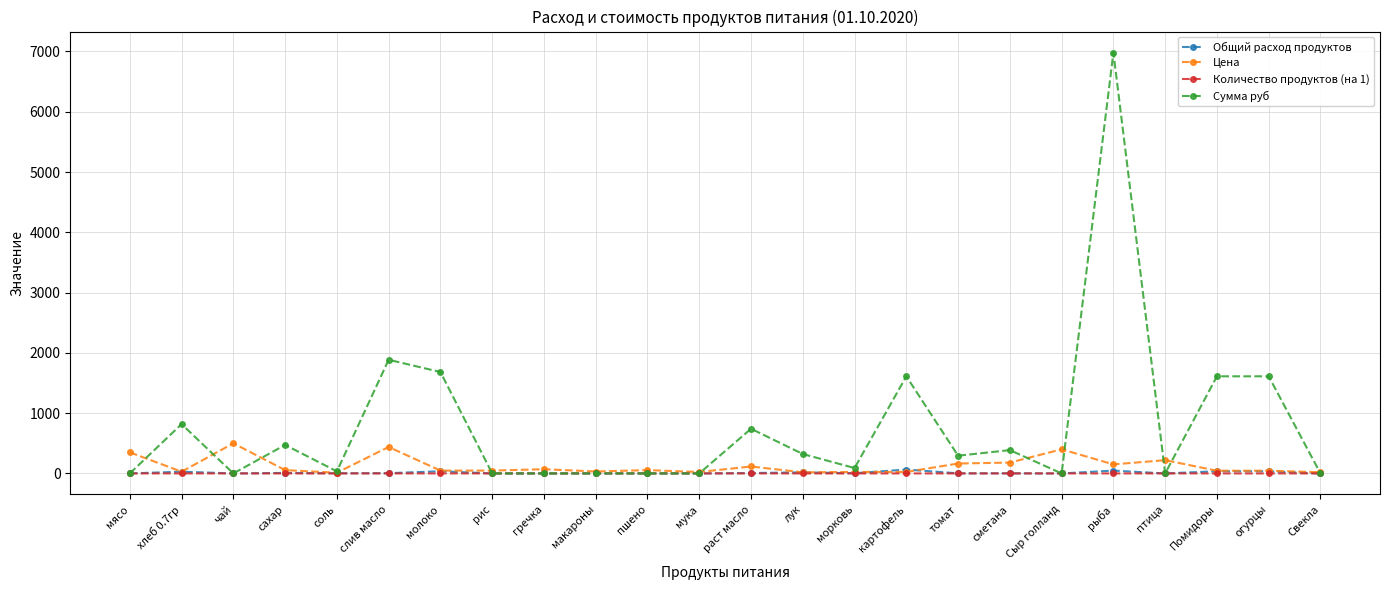

At which category does the chart reach its peak across all series?

рыба